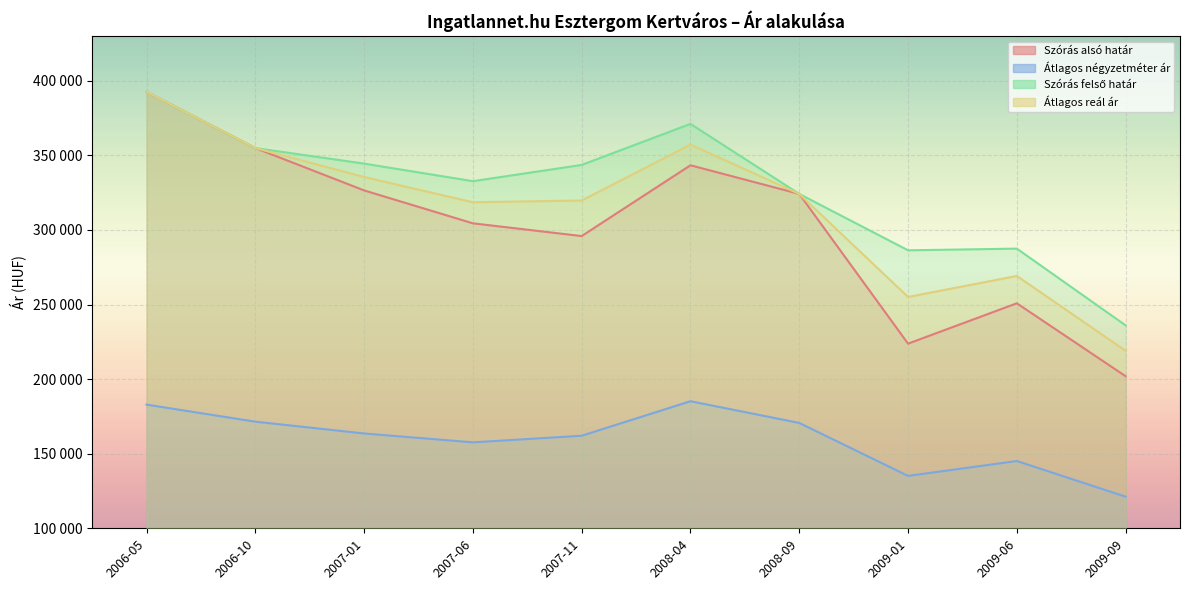

True or false: Szórás felső határ has more than 2 points higher than both neighbors.

True